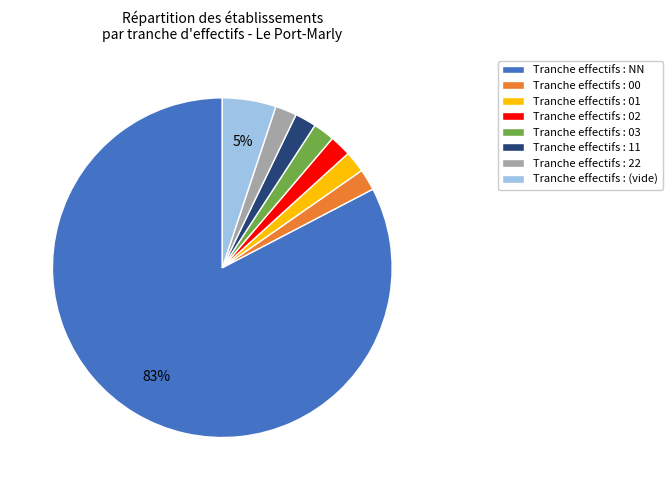

Which category has the biggest portion of the pie?

Tranche effectifs : NN